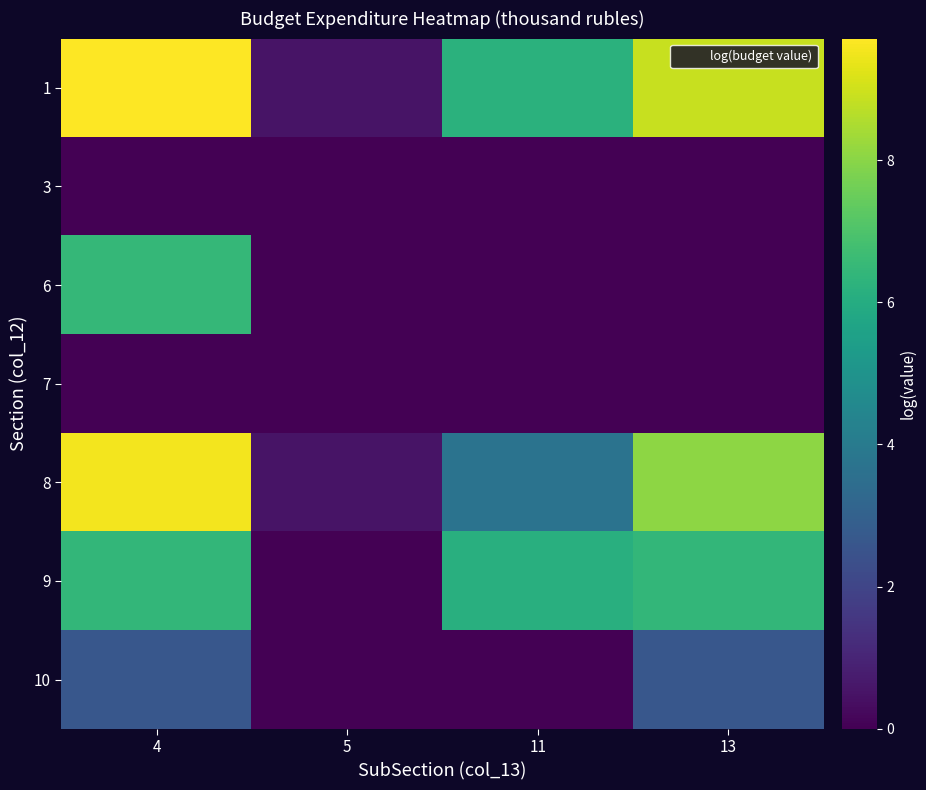

Count the number of categories in the chart.

4